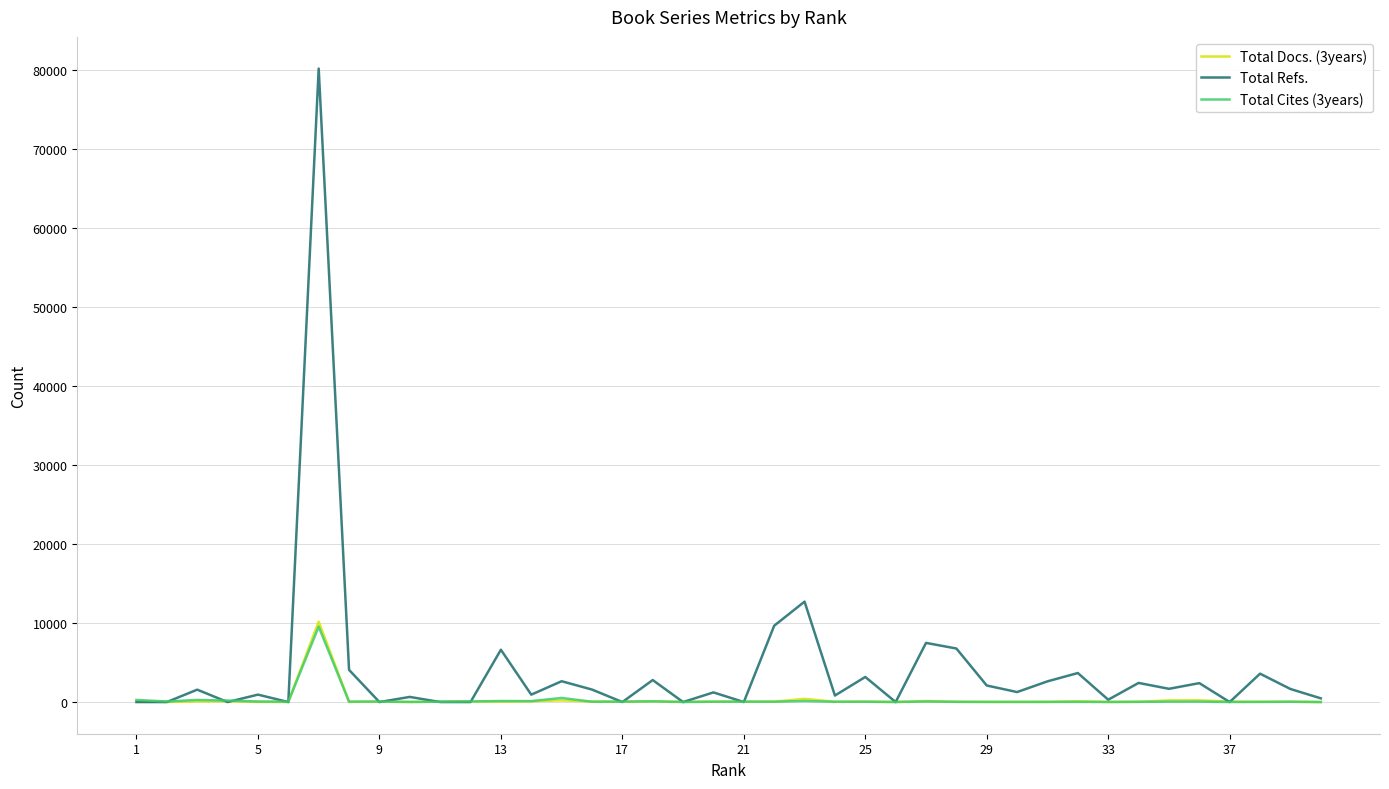

How many lines are shown in the chart?

3